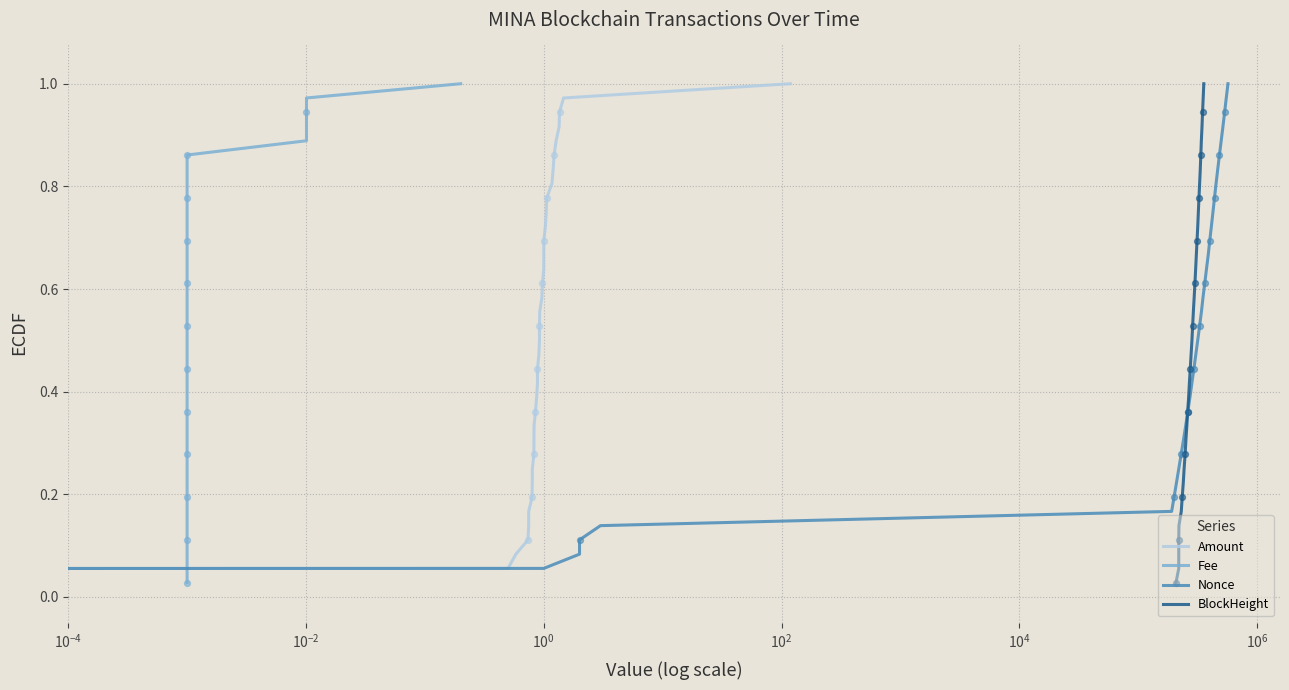

What are all the series names shown in the legend?

Amount, Fee, Nonce, BlockHeight